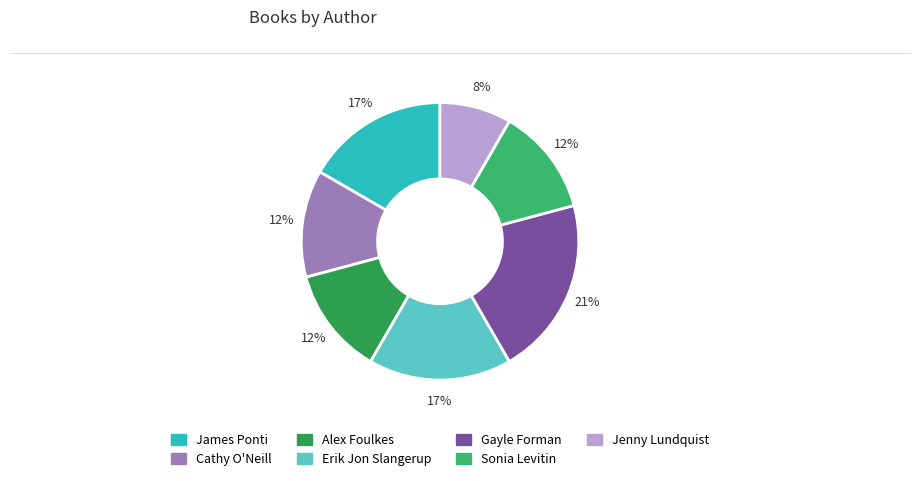

Combined, do James Ponti and Erik Jon Slangerup account for over 50%?

No